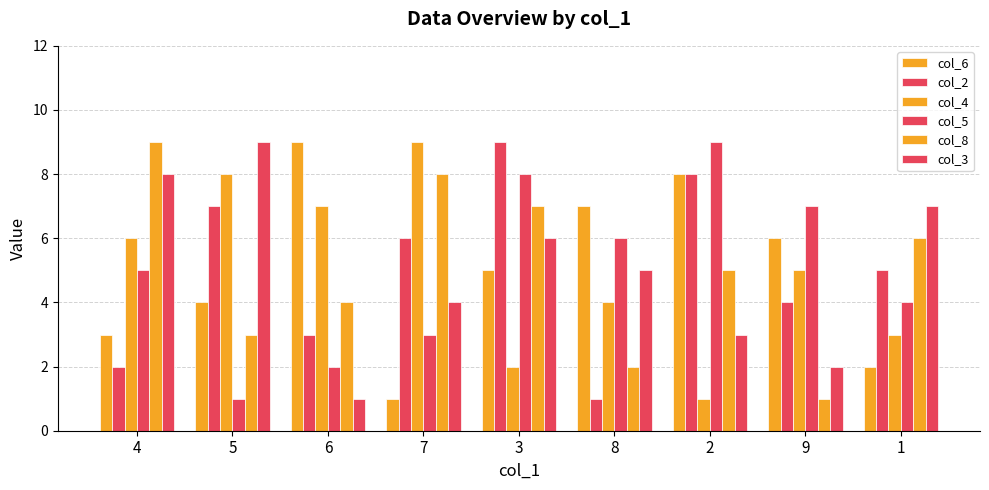

At which category is the sum across all series the highest?

3